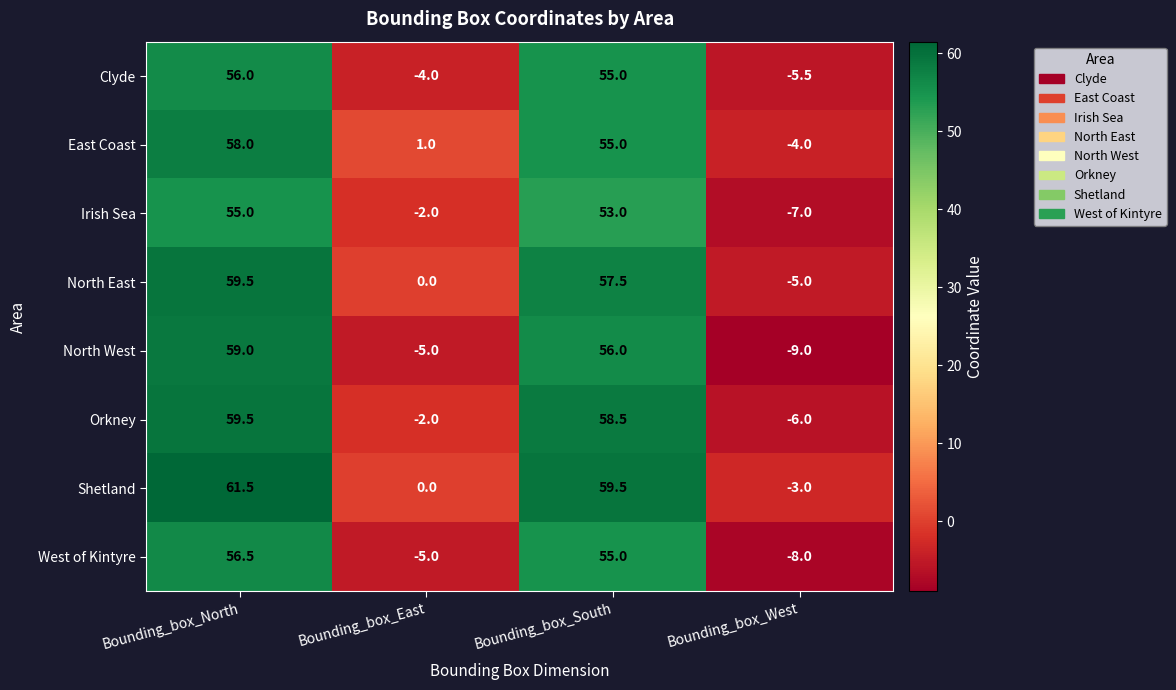

List the labels in order of West of Kintyre value, largest first.

Bounding_box_North, Bounding_box_South, Bounding_box_East, Bounding_box_West